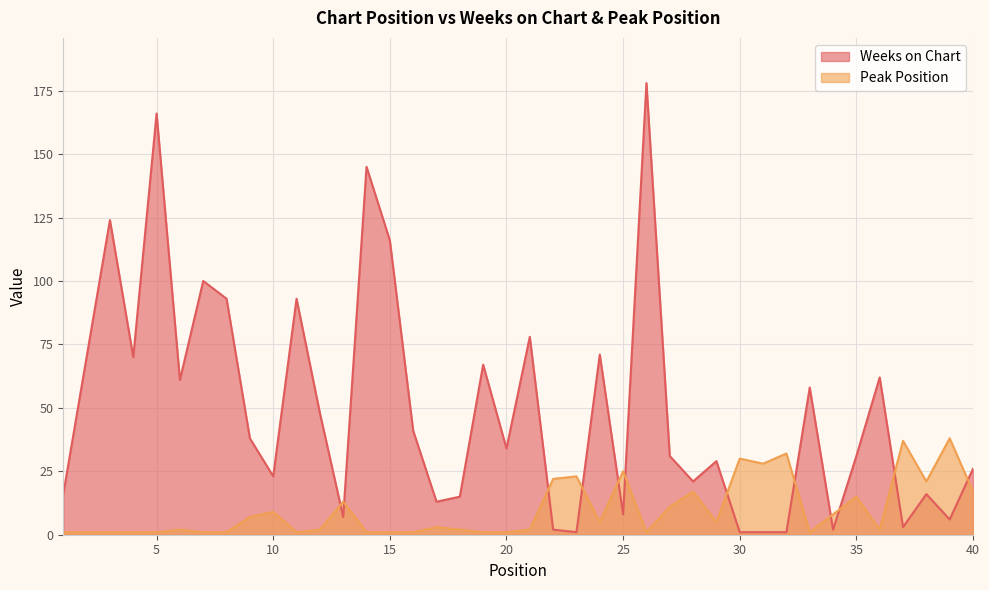

True or false: Peak Position has a value of 1 at 5.

True